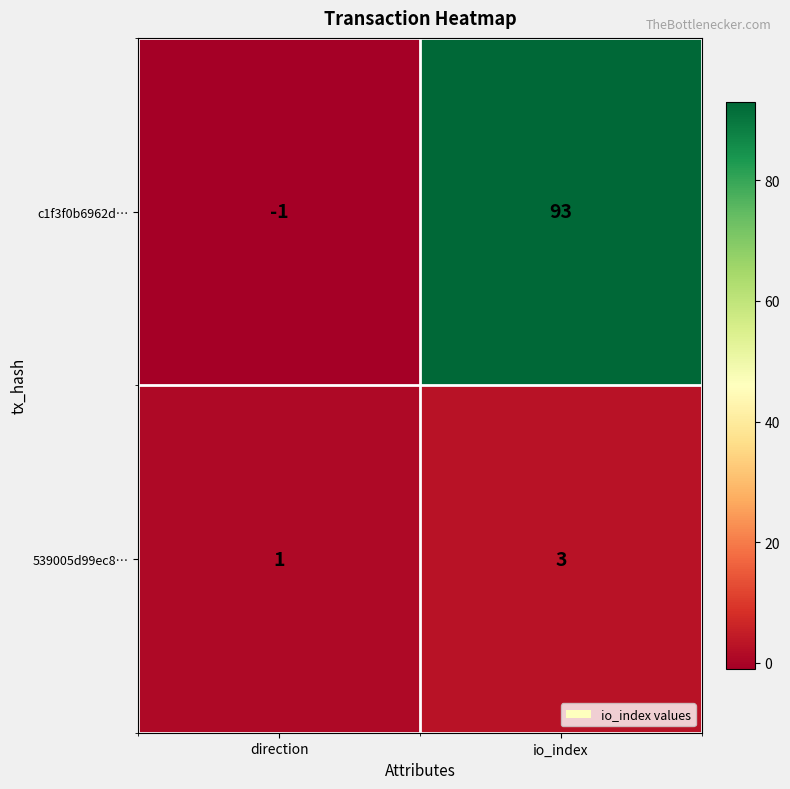

What is the maximum value for c1f3f0b6962d…?

93